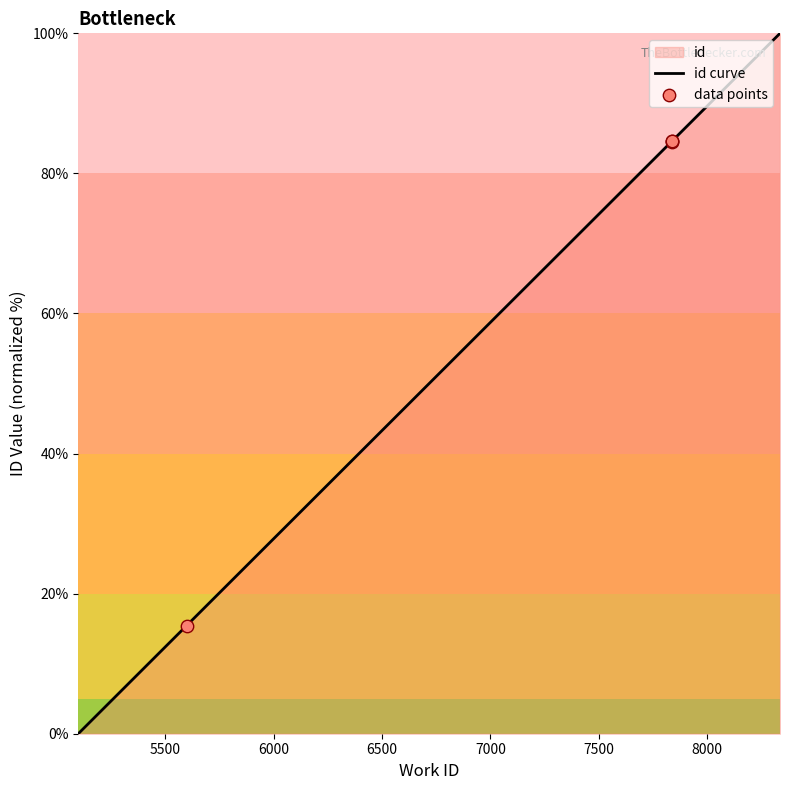

What is the change in value from 7836 to 7836?

+0.1